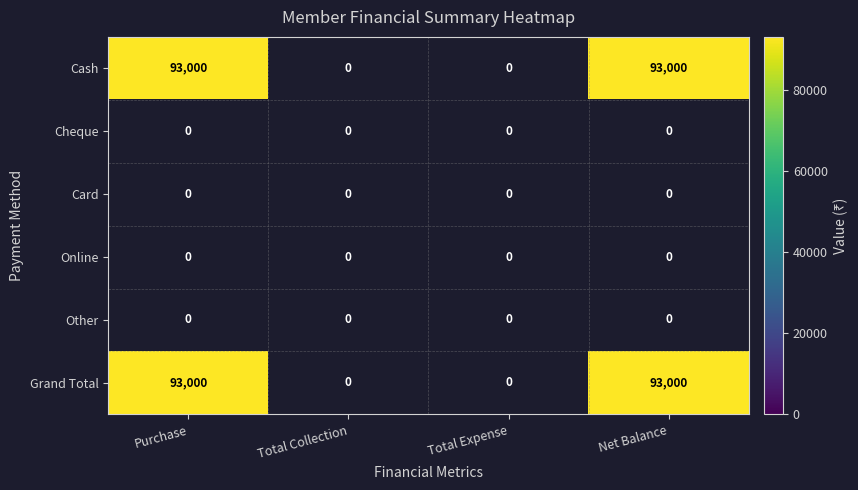

Reading left to right, what are all the values shown in this chart?

Cash: Purchase=93000	Total Collection=0	Total Expense=0	Net Balance=93000
Cheque: Purchase=0	Total Collection=0	Total Expense=0	Net Balance=0
Card: Purchase=0	Total Collection=0	Total Expense=0	Net Balance=0
Online: Purchase=0	Total Collection=0	Total Expense=0	Net Balance=0
Other: Purchase=0	Total Collection=0	Total Expense=0	Net Balance=0
Grand Total: Purchase=93000	Total Collection=0	Total Expense=0	Net Balance=93000